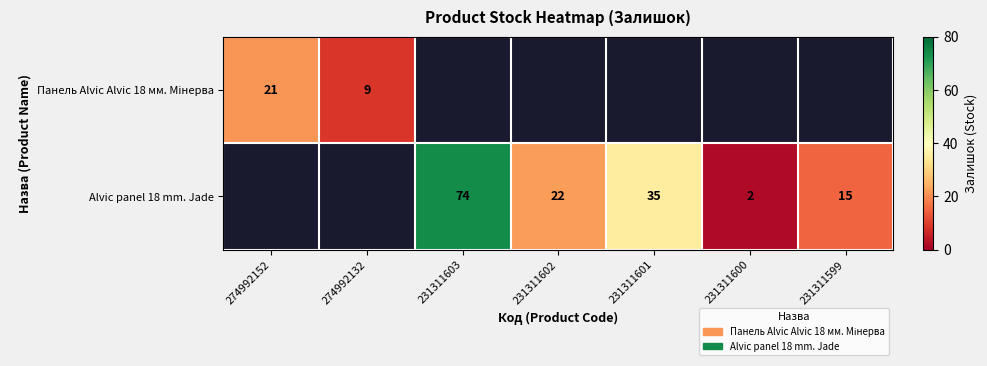

The value of Alvic panel 18 mm. Jade at 231311599 is 10. True or false?

False